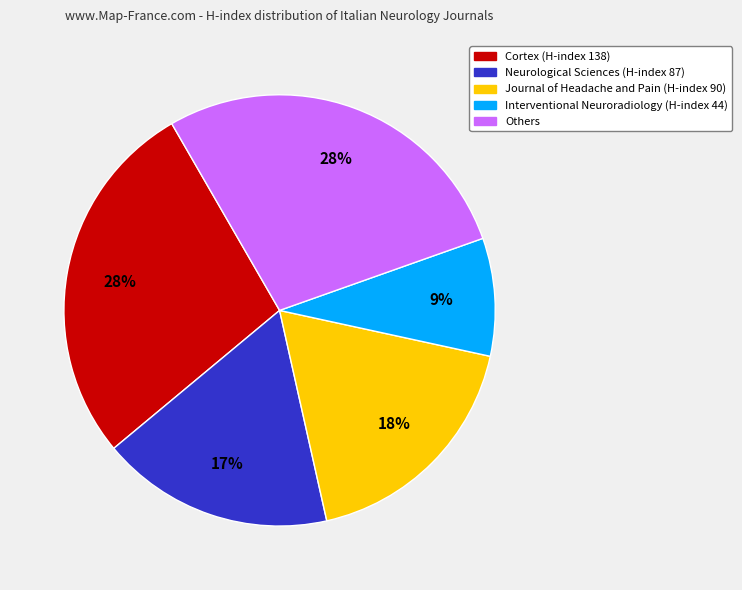

Which category has the smallest portion of the pie?

Interventional Neuroradiology (H-index 44)